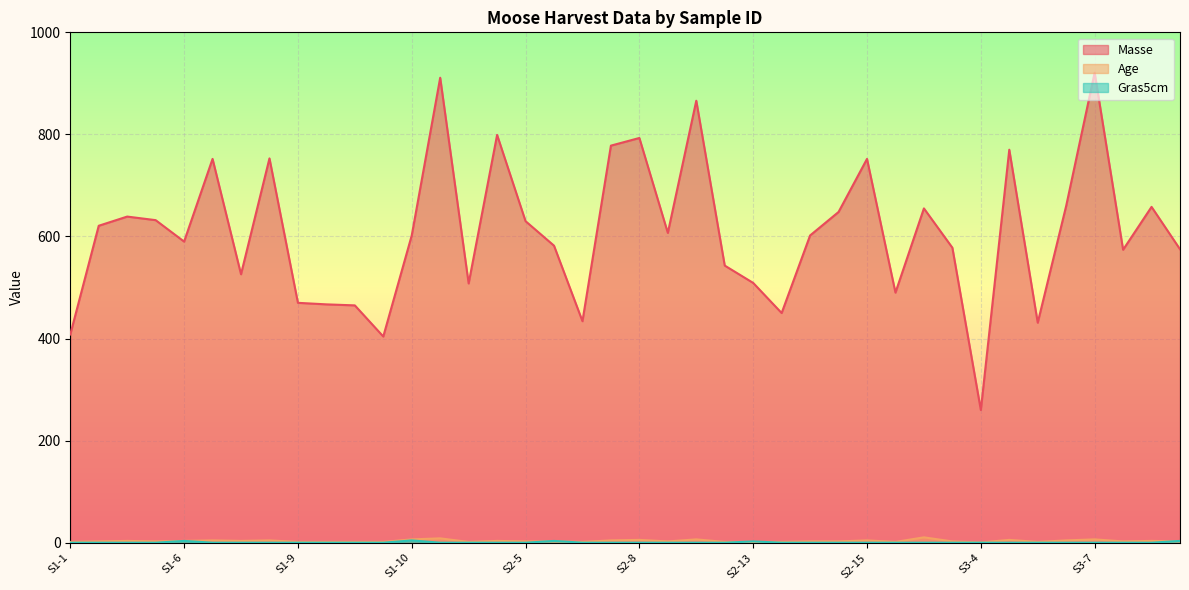

True or false: Gras5cm and Age cross at least once.

True